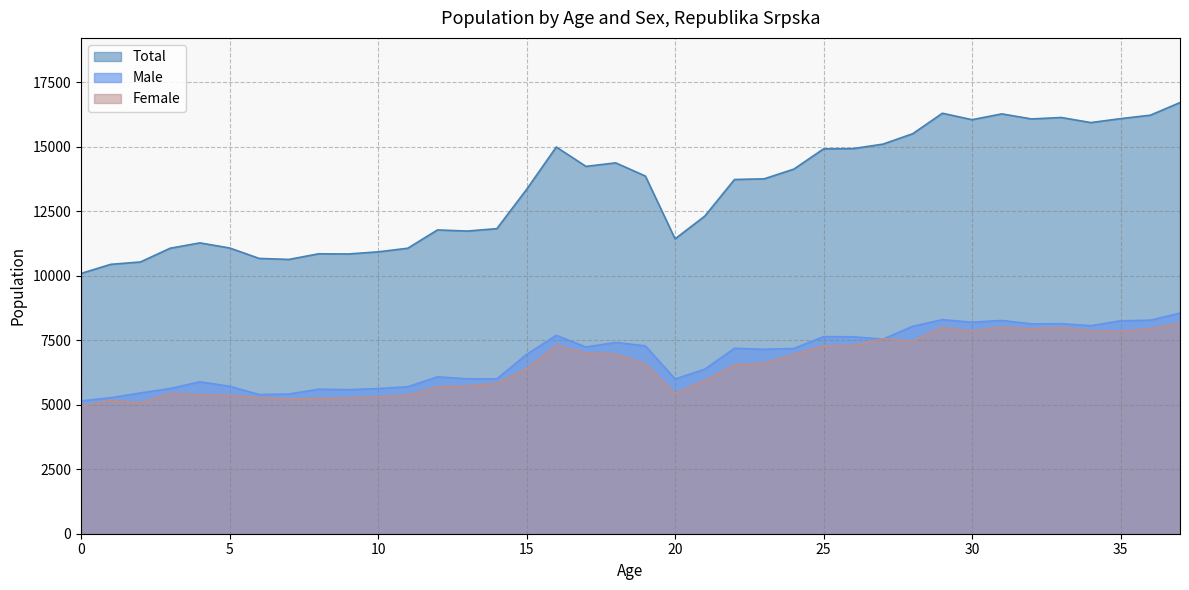

Which series changed the most between 4 and 13?

Total